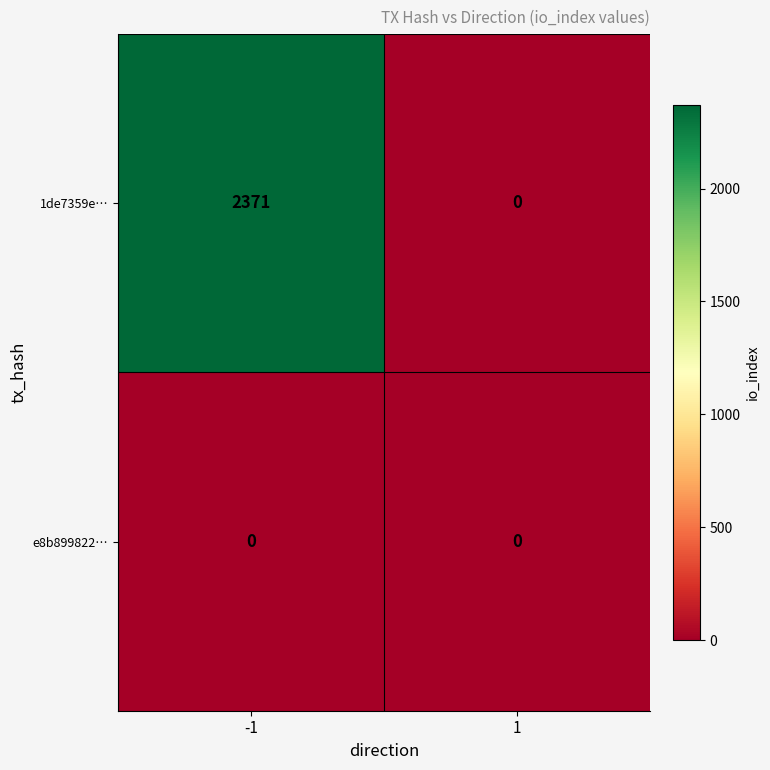

Rank the series by their maximum value, from lowest to highest.

e8b899822…, 1de7359e…